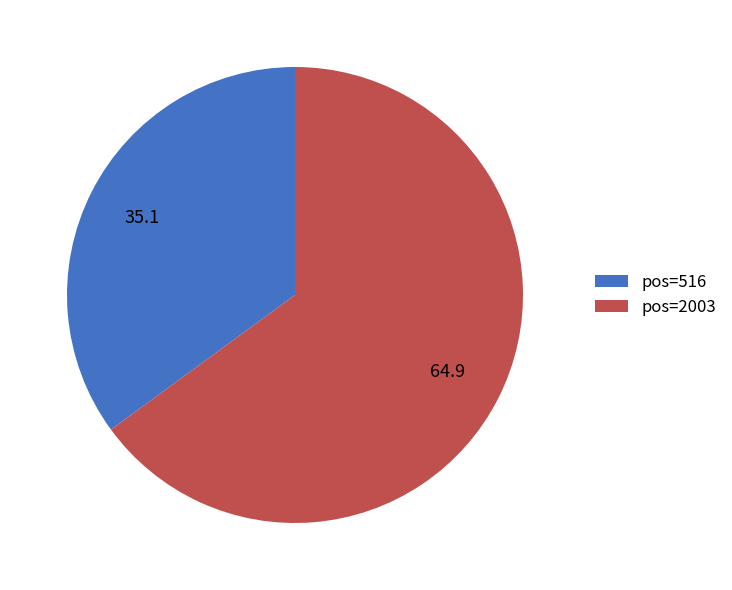

Do pos=2003 and pos=516 together represent more than half of the pie?

Yes